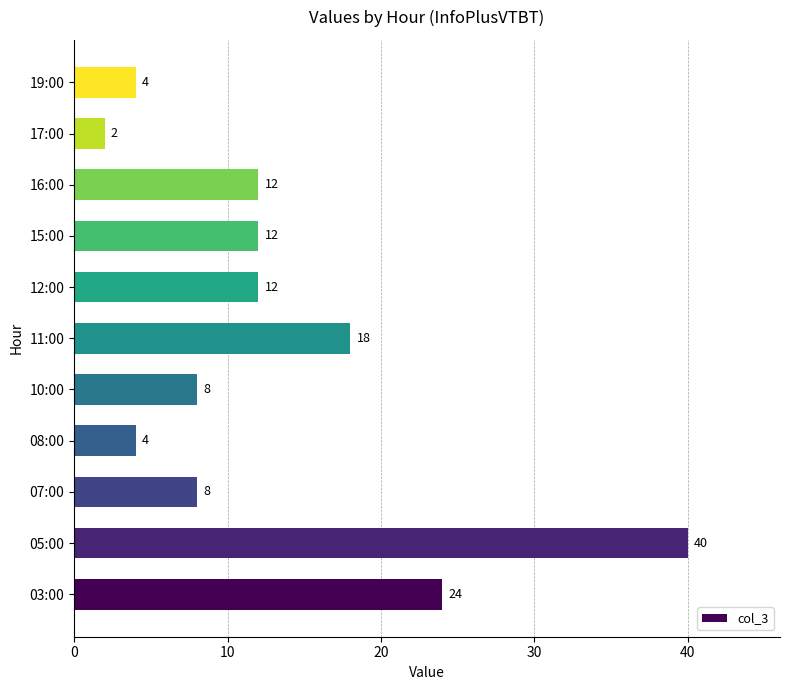

At which category does the chart reach its minimum across all series?

17:00